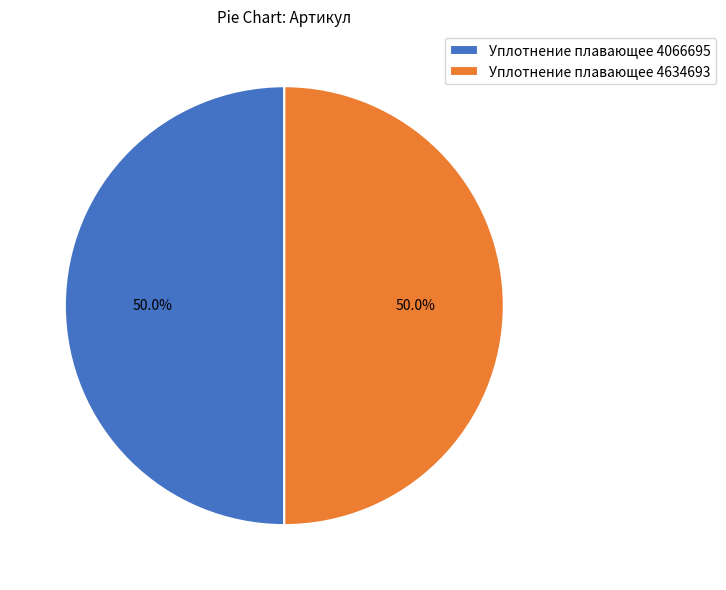

To the nearest percent, what percentage of the pie is Уплотнение плавающее 4066695?

50%